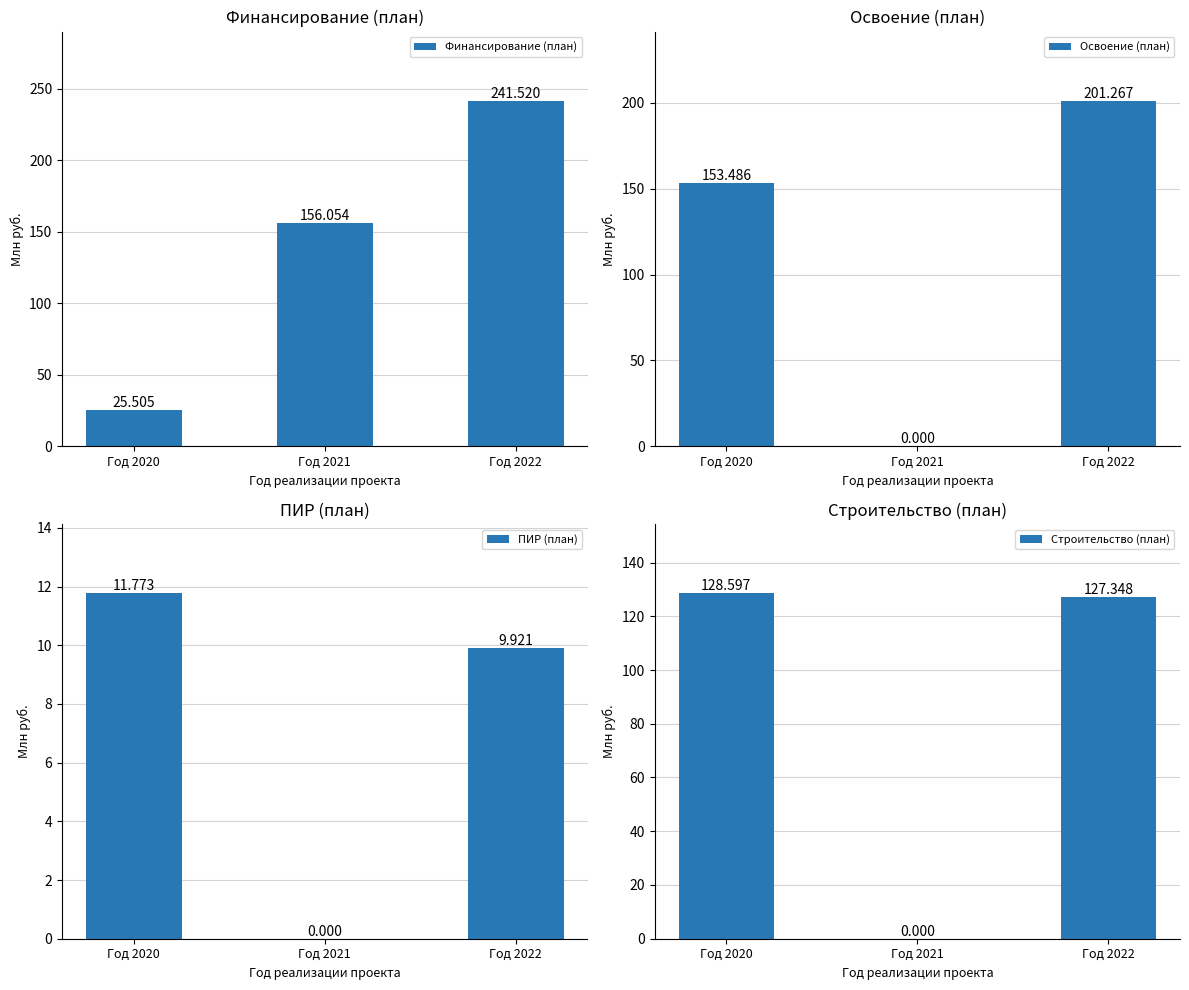

Where is Освоение (план) nearest to the value 100?

Год 2020